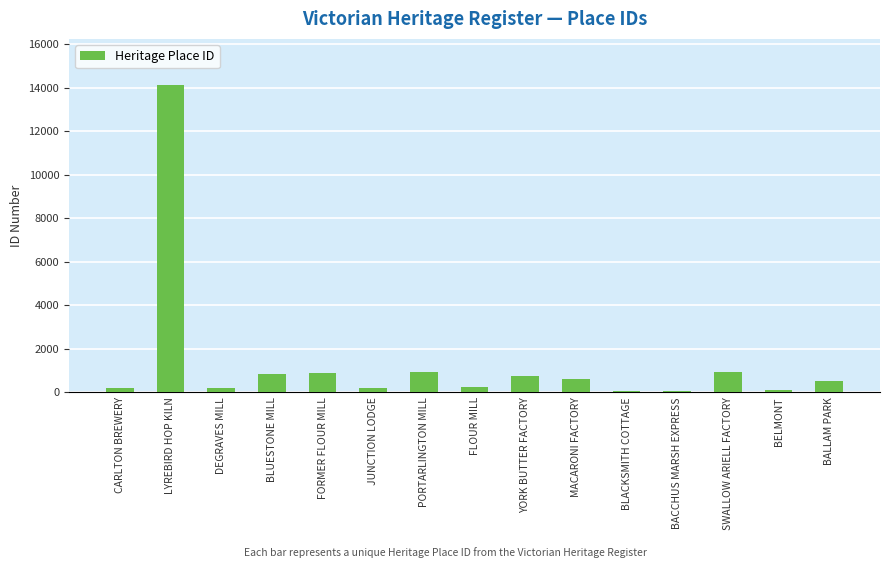

What is the sum of all values?

20664